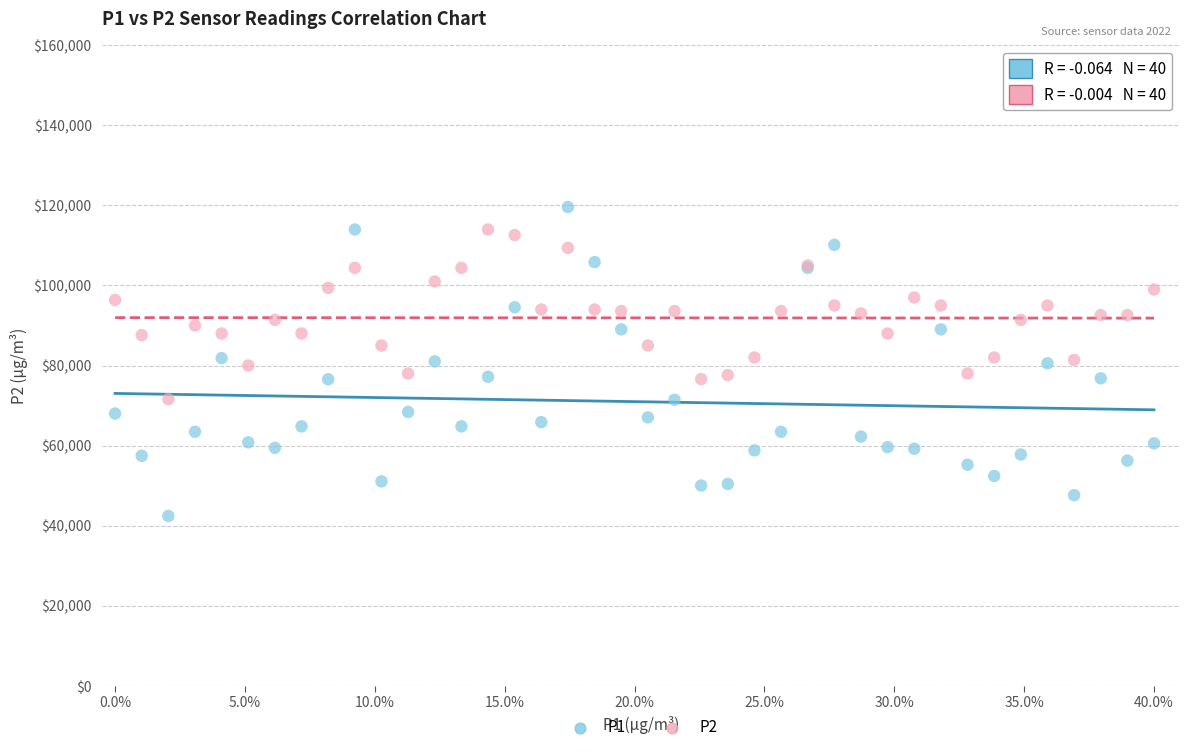

Which series contains the lowest Y value?

P1